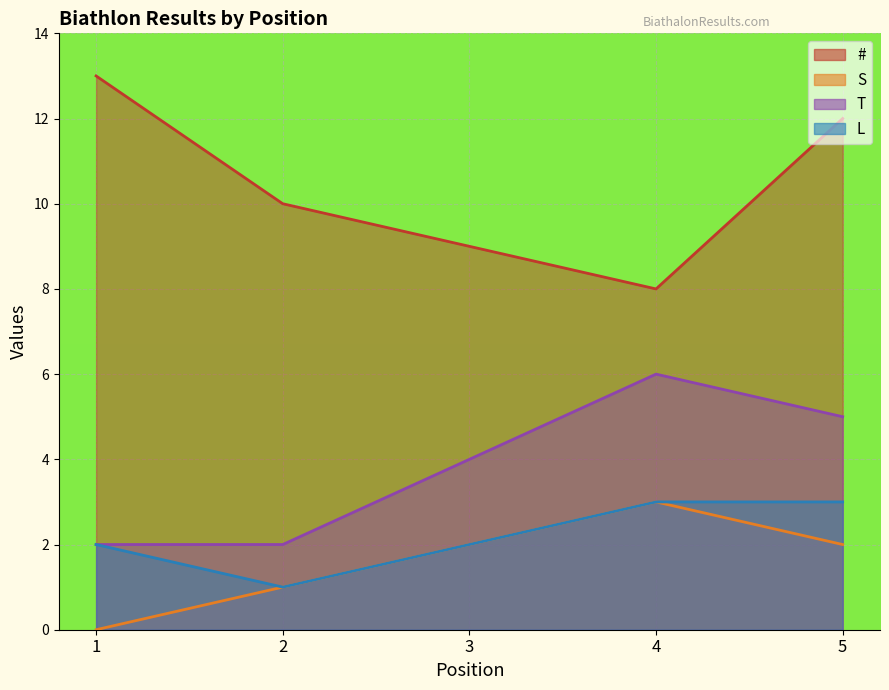

What is the total value across all series at 5?

22